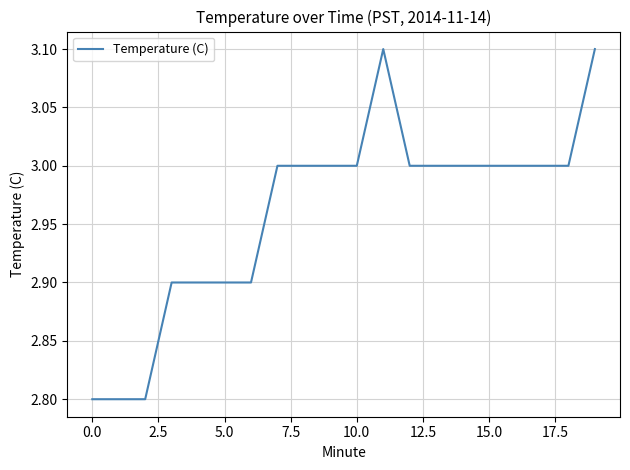

How many categories are shown in the chart?

20